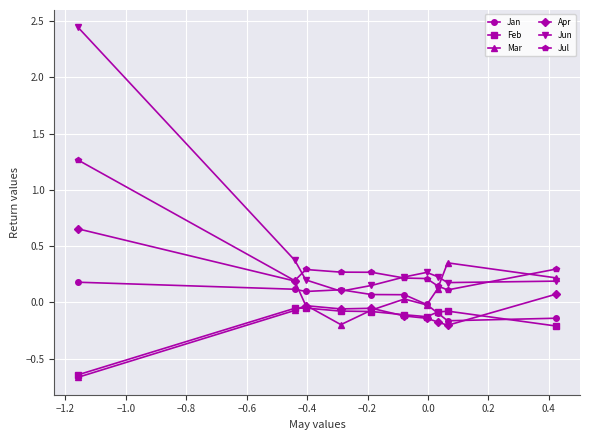

Which series has the largest range (max minus min)?

Jun